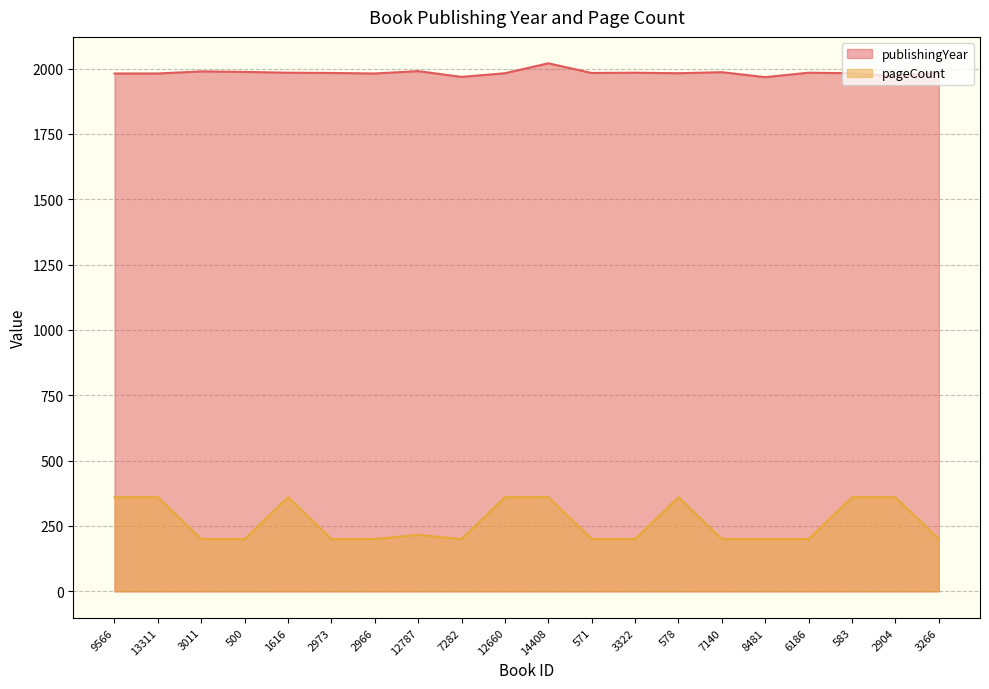

True or false: pageCount and publishingYear cross at least once.

False